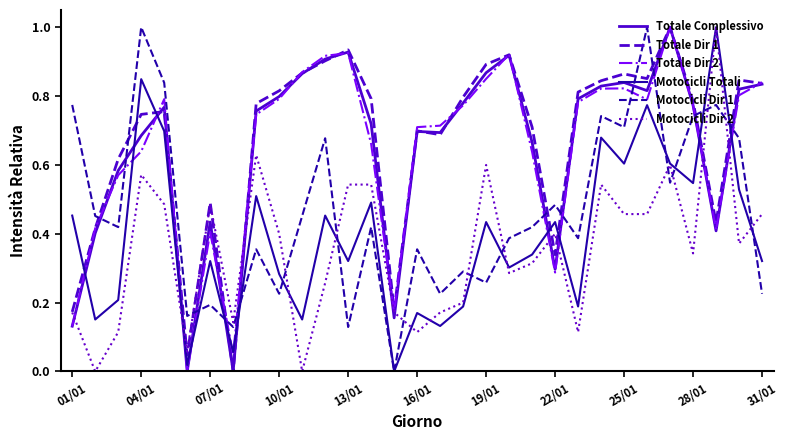

What is the highest value of the Motocicli Dir 2 series?

1.0